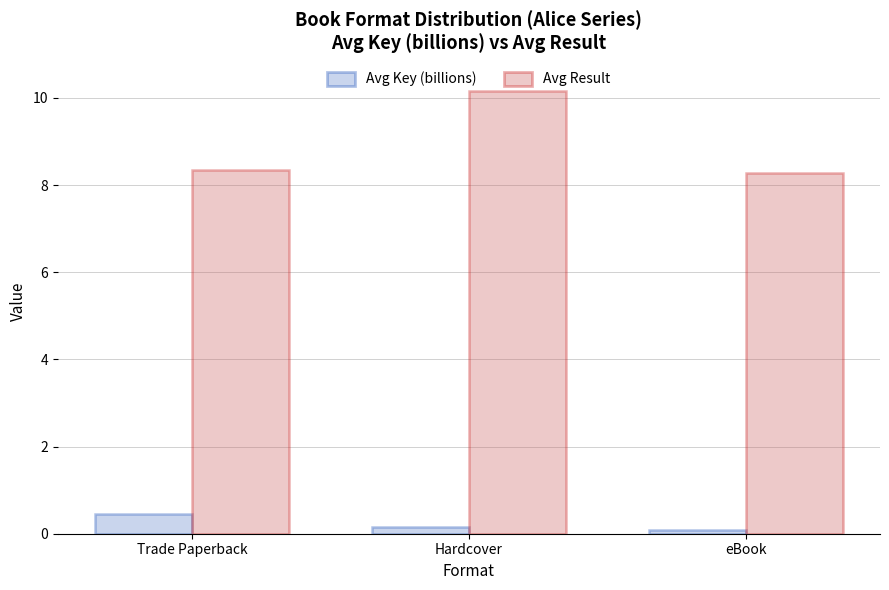

The value of Avg Result at Hardcover is 10.2. True or false?

True